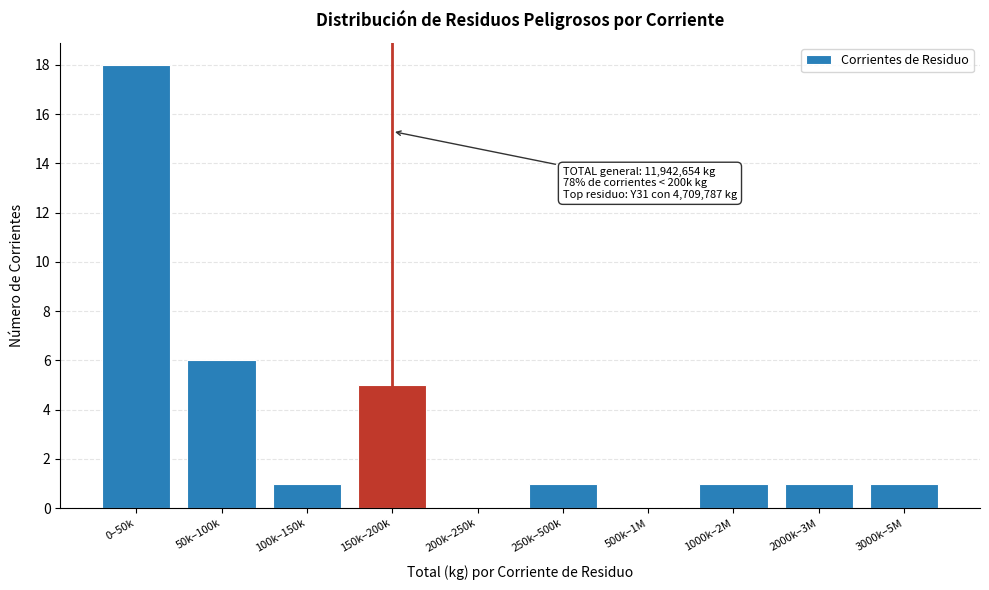

Reading left to right, extract all data points from this chart.

0–50k=18	50k–100k=6	100k–150k=1	150k–200k=5	200k–250k=0	250k–500k=1	500k–1M=0	1000k–2M=1	2000k–3M=1	3000k–5M=1